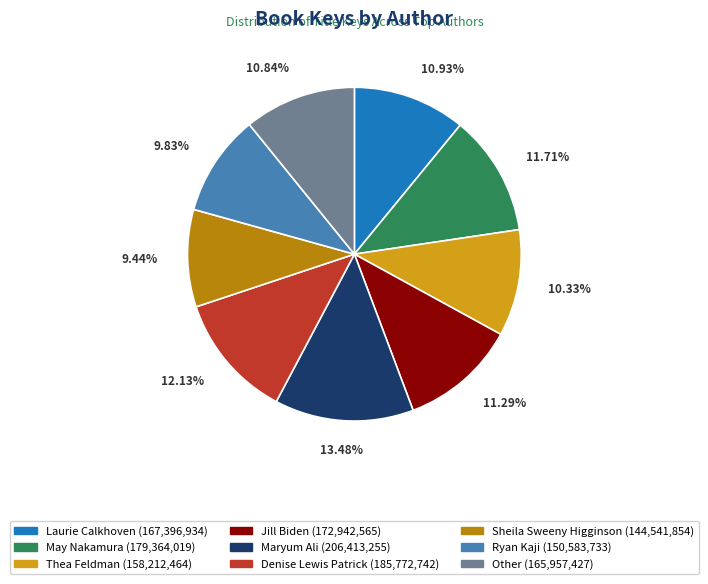

True or false: Other accounts for 11% of the total.

True